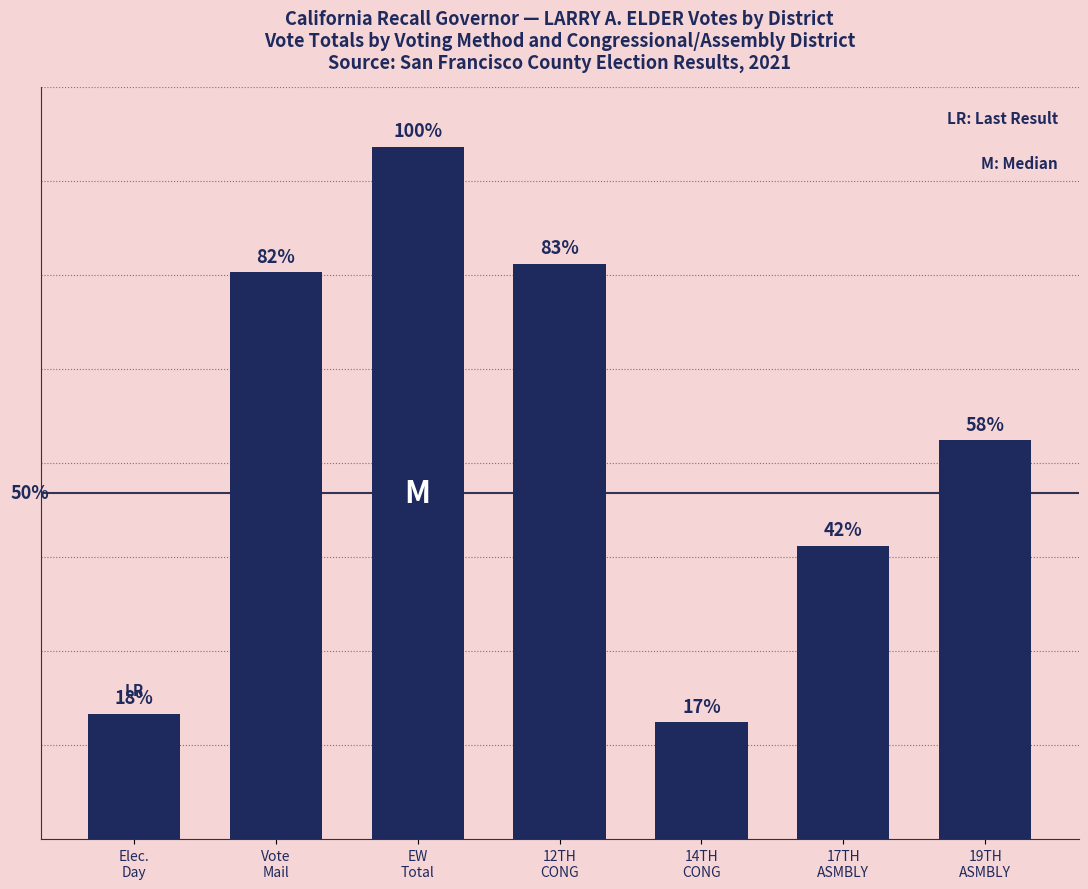

Which category has the lowest value across all series?

14TH
CONG